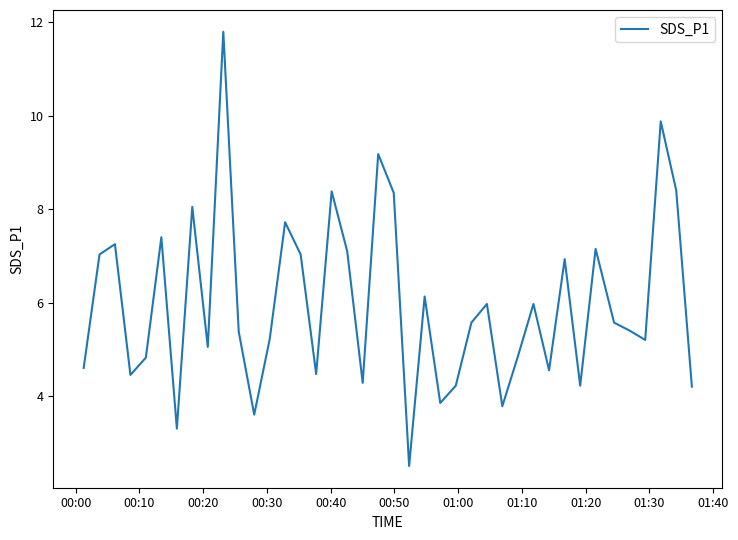

What is the maximum value shown in the chart?

11.8